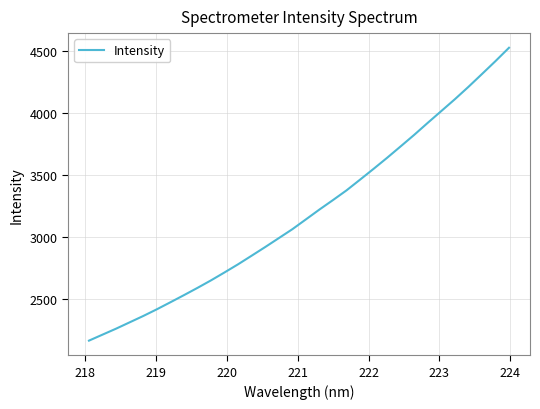

How many lines are shown in the chart?

1